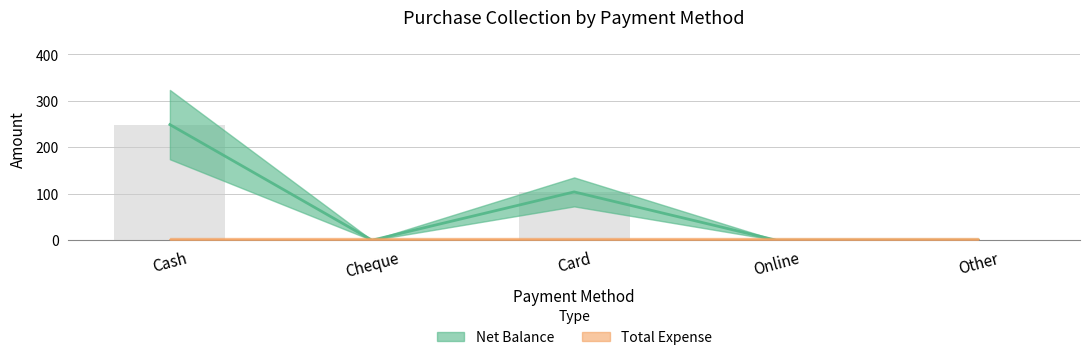

Which label corresponds to the largest value in the chart?

Cash